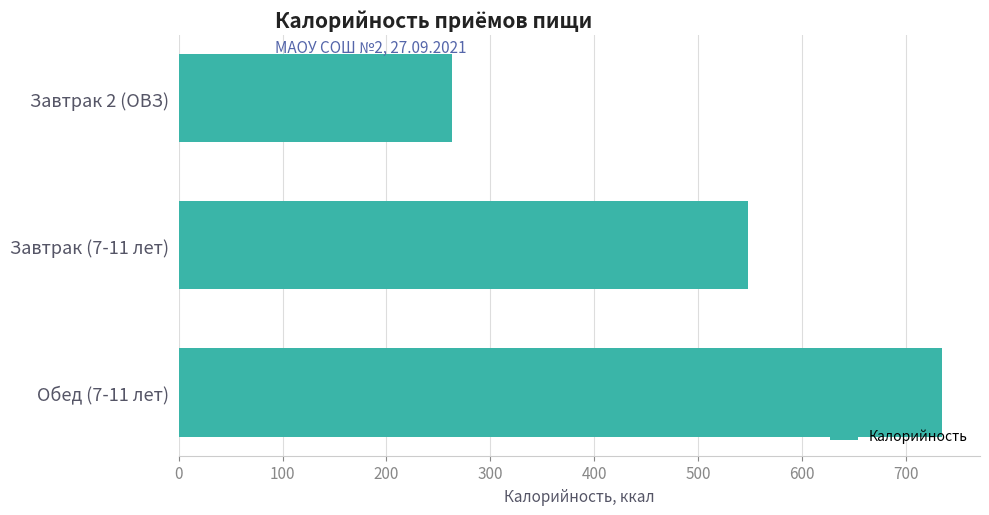

Rank the categories by value from lowest to highest.

Завтрак 2 (ОВЗ), Завтрак (7-11 лет), Обед (7-11 лет)